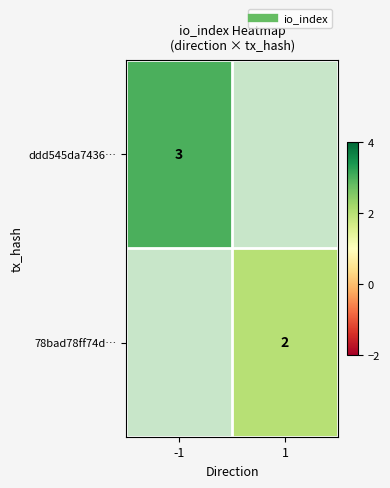

At how many categories does at least one series exceed 2?

1